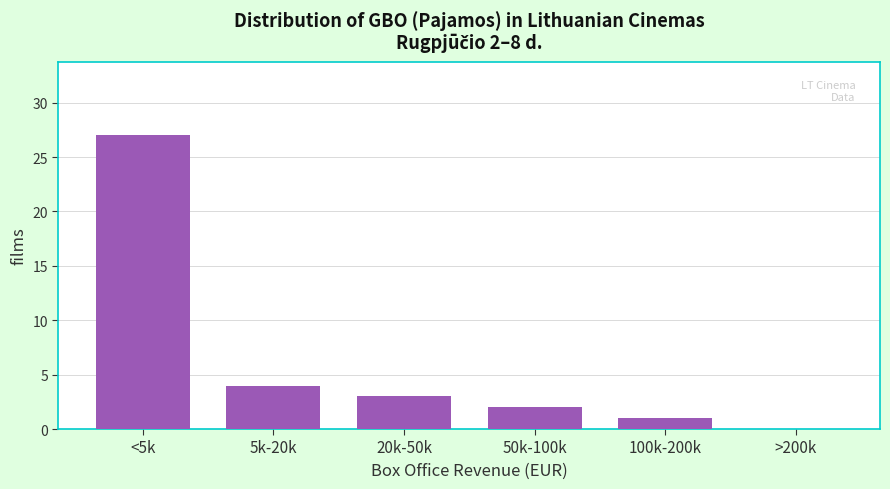

Reading left to right, extract all data points from this chart.

<5k=27	5k-20k=4	20k-50k=3	50k-100k=2	100k-200k=1	>200k=0